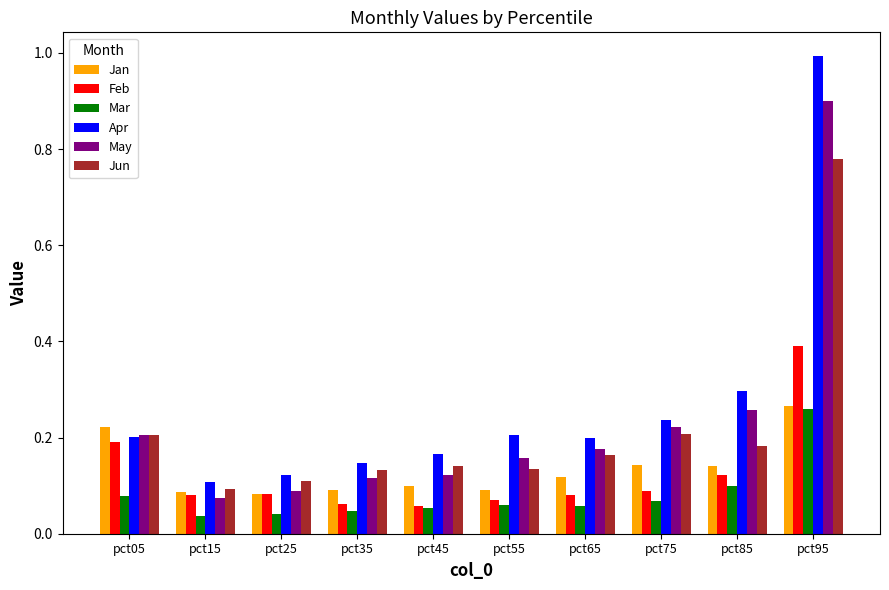

What is the highest value of the Feb series?

0.4